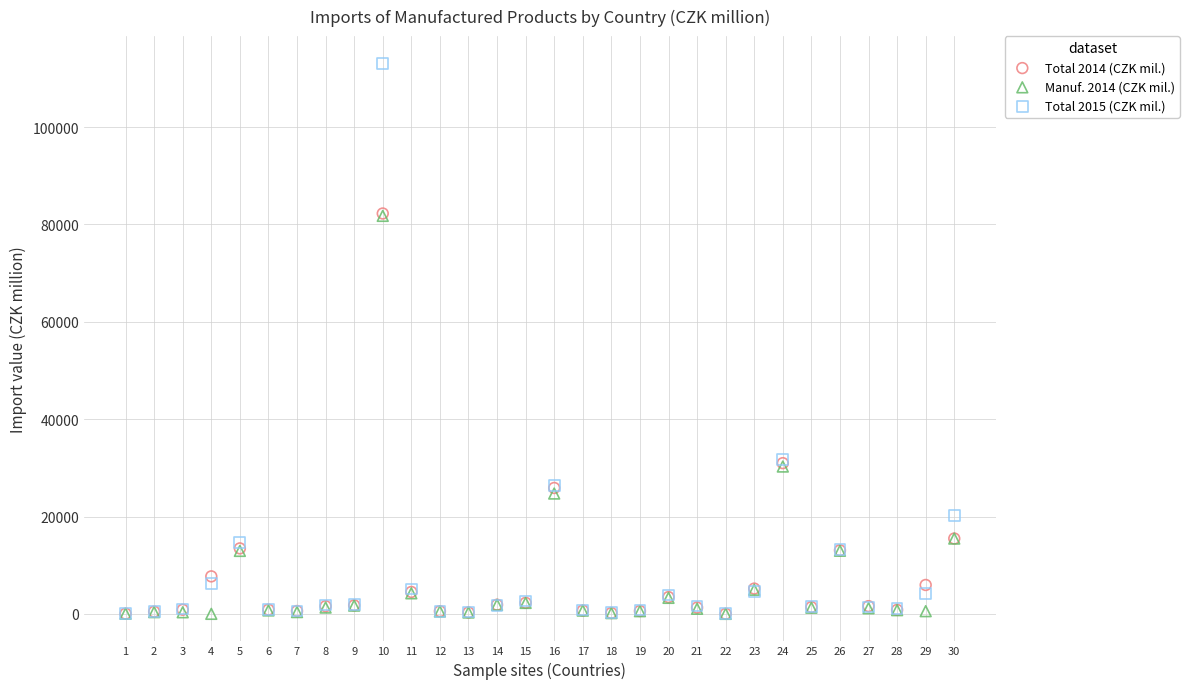

What are all the series names shown in the legend?

Total 2014 (CZK mil.), Manuf. 2014 (CZK mil.), Total 2015 (CZK mil.)